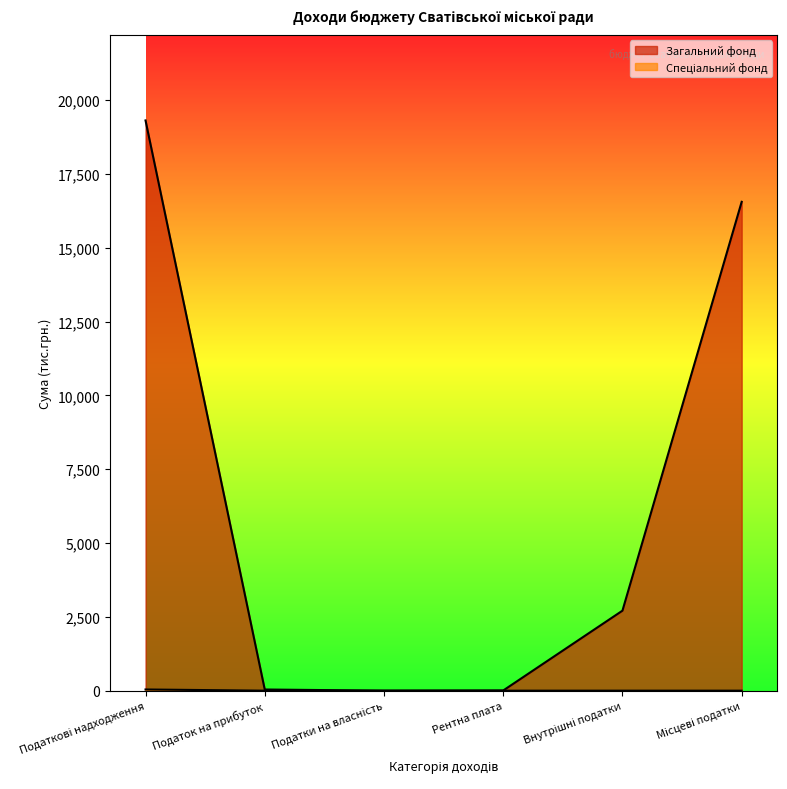

What position from the left is Податкові надходження?

1